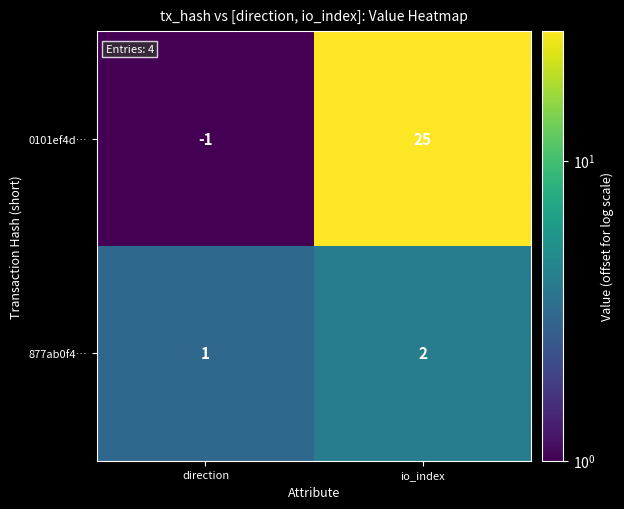

Reading left to right, what are all the values shown in this chart?

0101ef4d…: direction=-1	io_index=25
877ab0f4…: direction=1	io_index=2